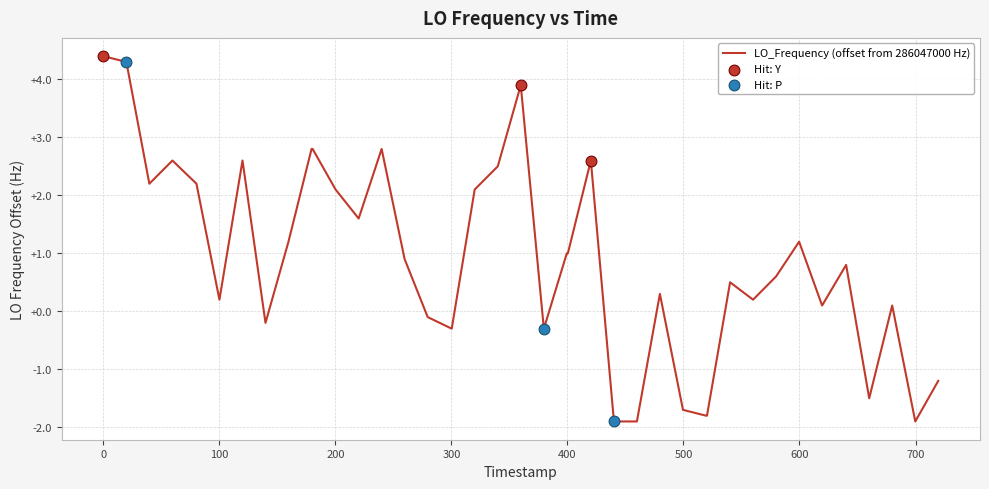

What is the minimum value shown in the chart?

-1.9